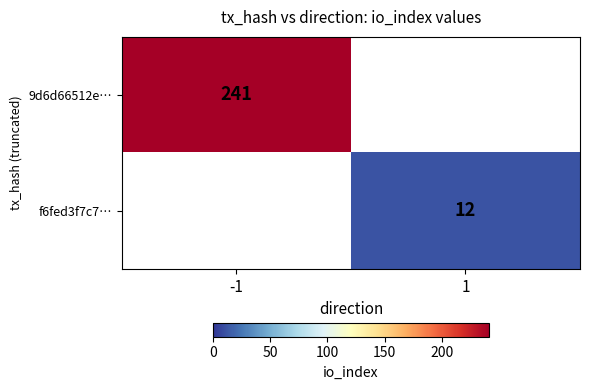

The value of 9d6d66512e… at -1 is 90. True or false?

False